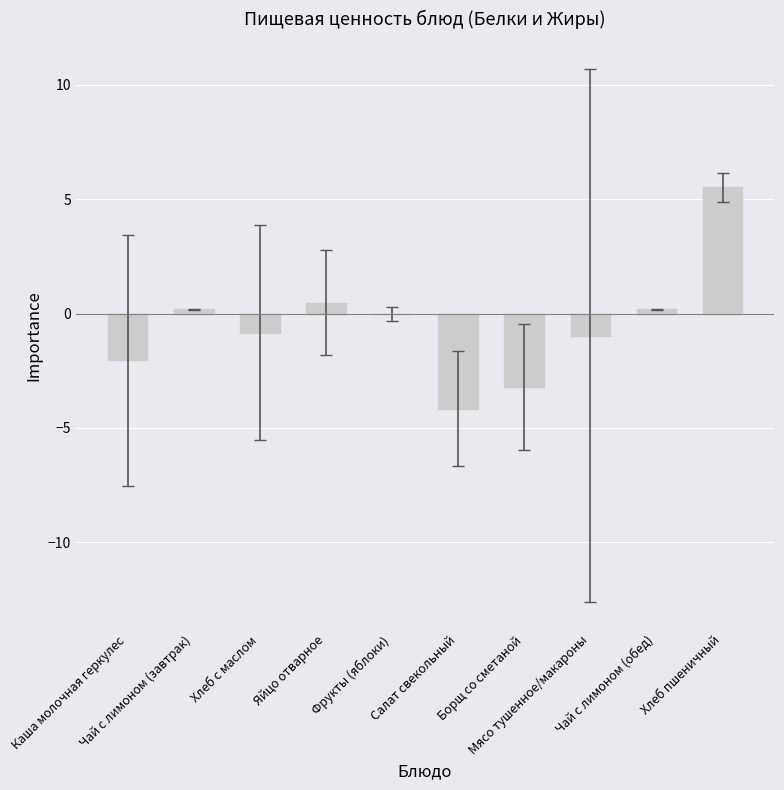

What is the maximum value shown in the chart?

5.5